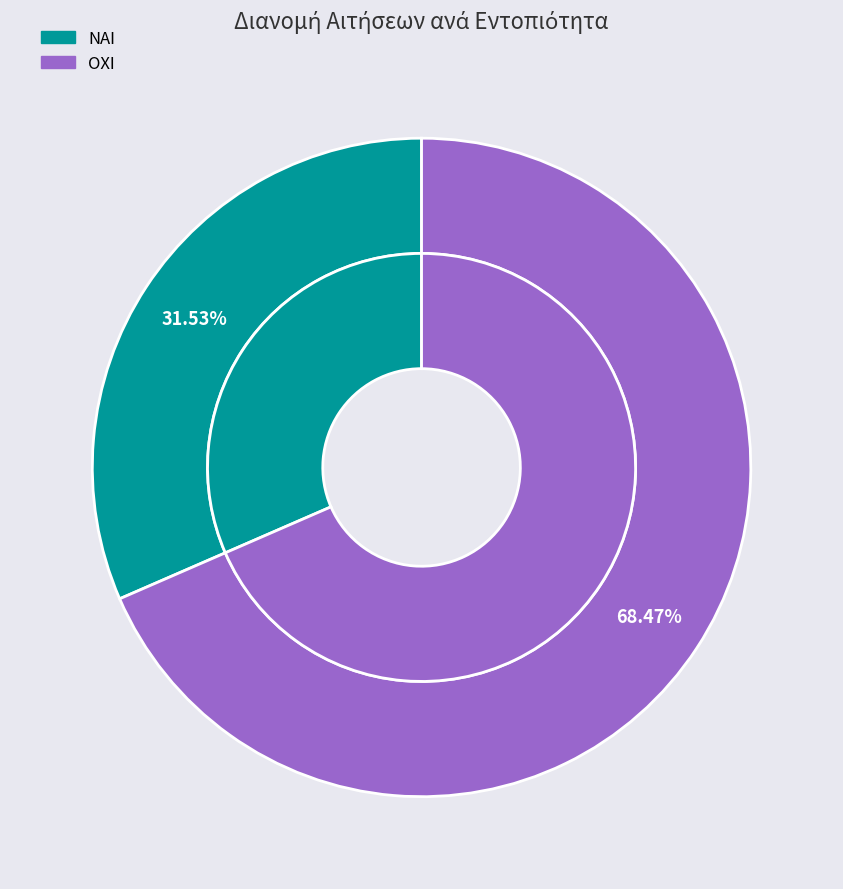

What portion of the pie excludes ΝΑΙ?

68.5%